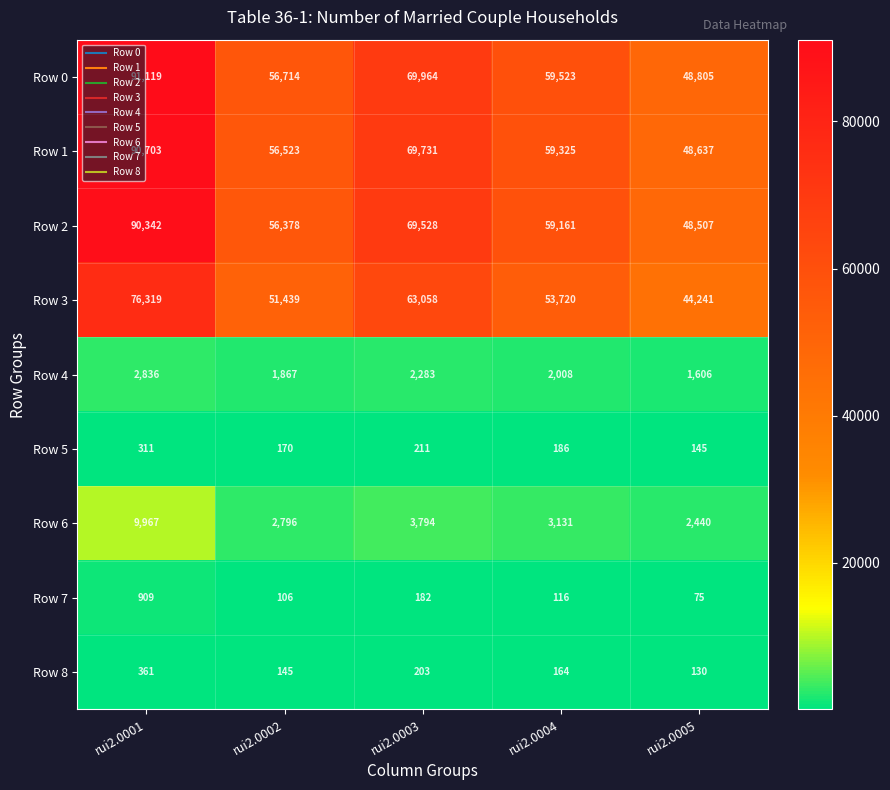

Rank the series at rui2.0004 from lowest to highest value.

Row 7, Row 8, Row 5, Row 4, Row 6, Row 3, Row 2, Row 1, Row 0